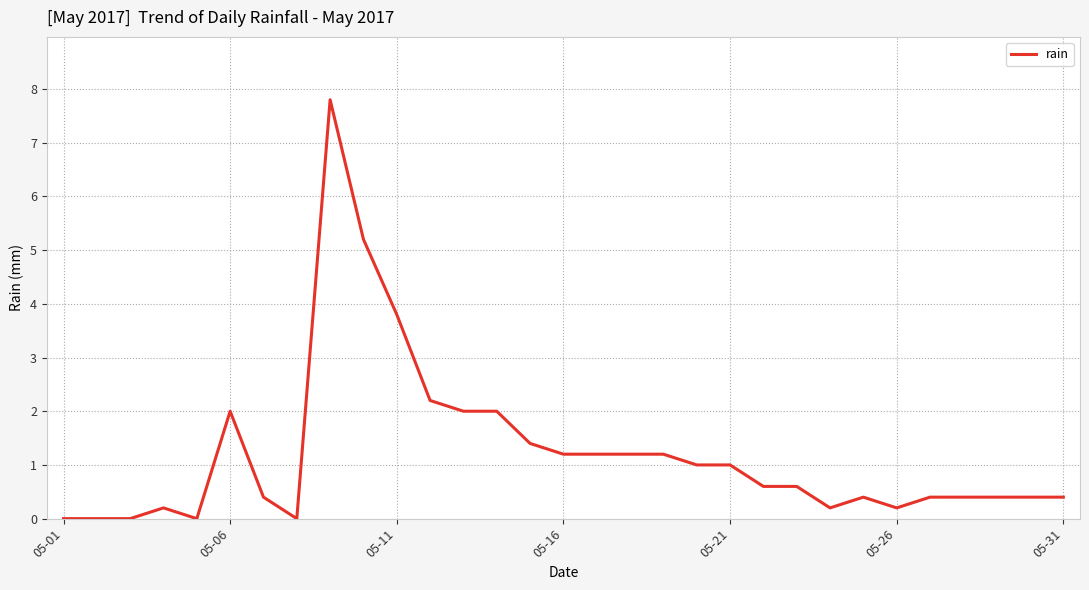

True or false: the data has more than 2 interior local peaks.

True